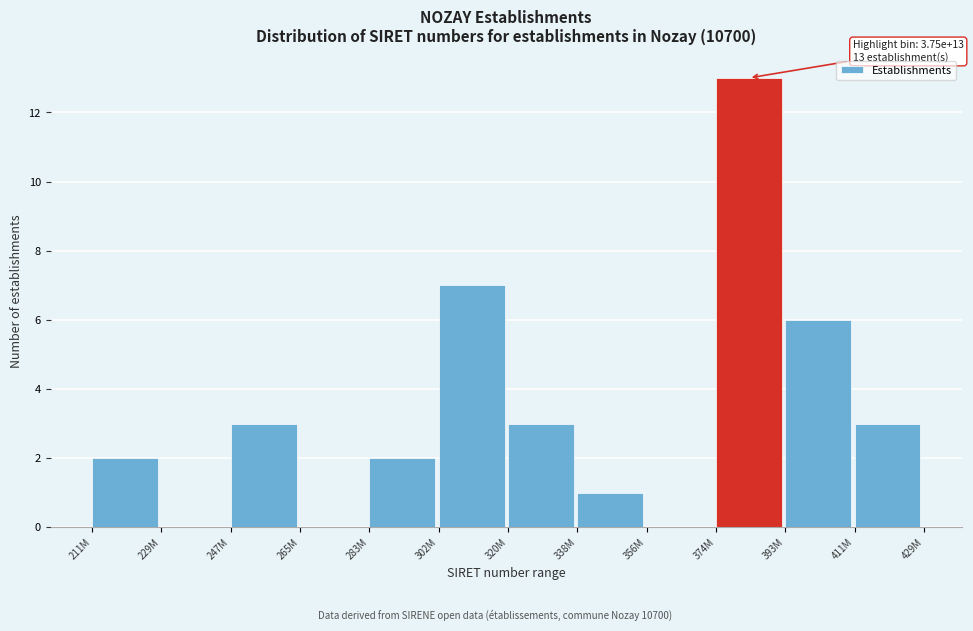

Reading right to left, extract all data points from this chart.

411M=3	393M=6	374M=13	356M=0	338M=1	320M=3	302M=7	283M=2	265M=0	247M=3	229M=0	211M=2